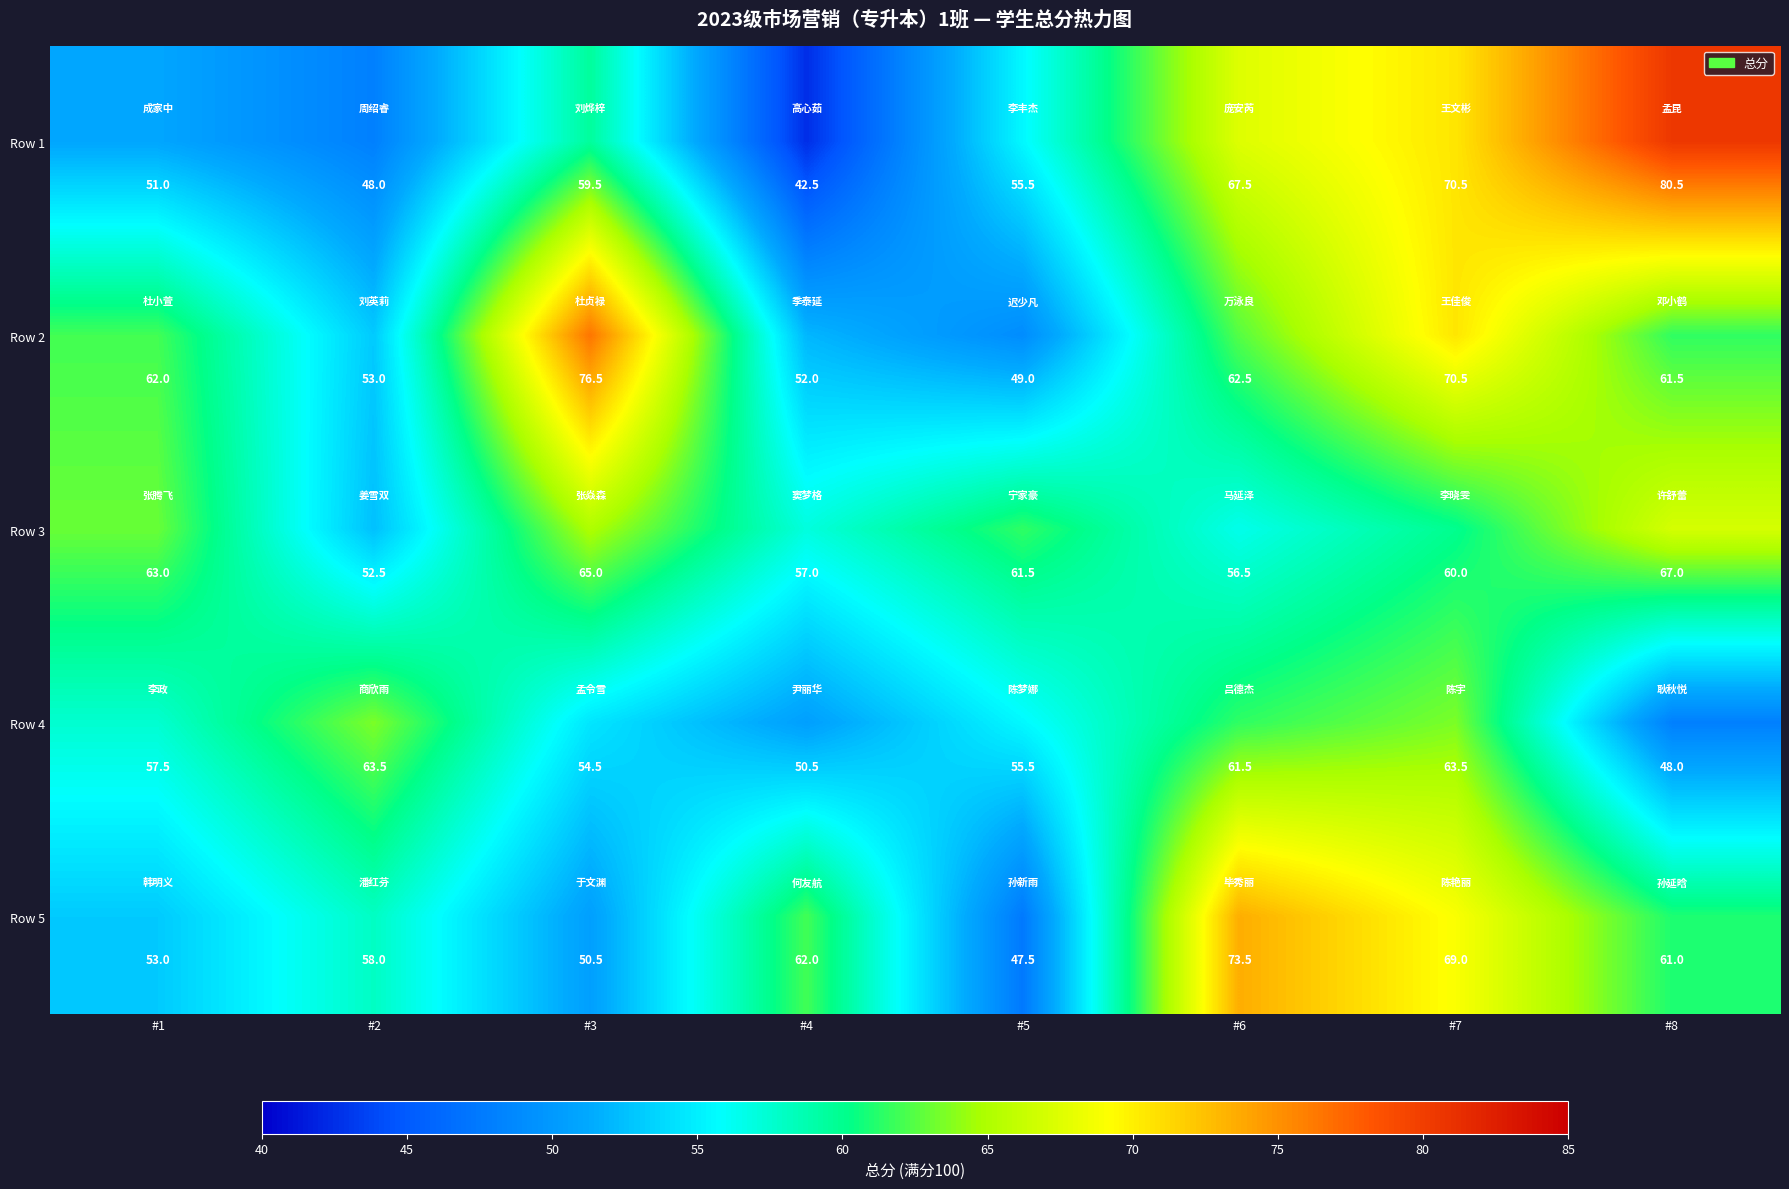

List the series in order of their peak value, highest first.

Row 1, Row 2, Row 5, Row 3, Row 4